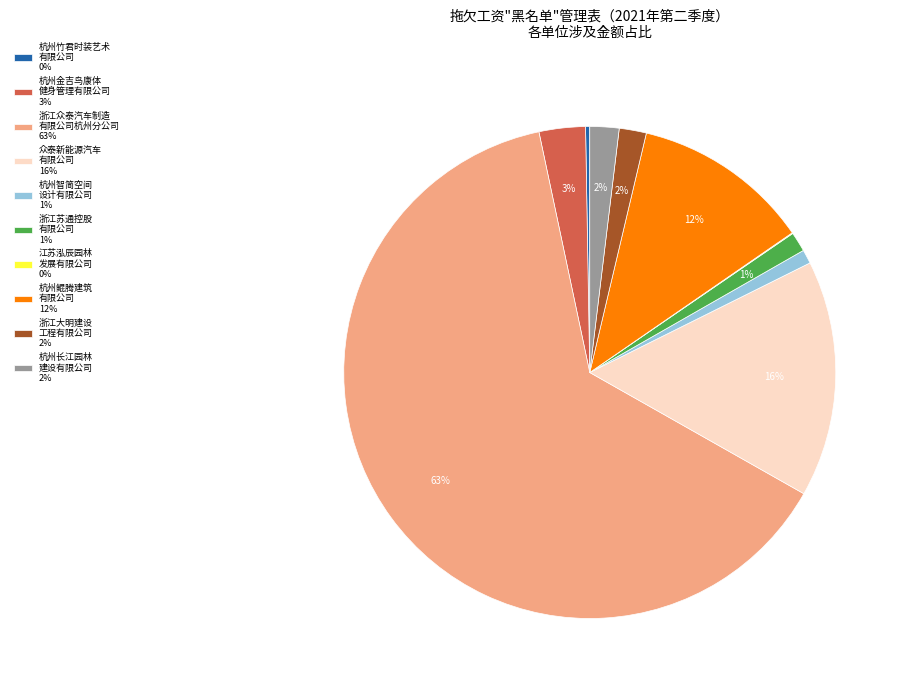

Approximately how many times larger is the value at 众泰新能源汽车 有限公司 16% compared to 杭州鲲腾建筑 有限公司 12%?

1.3